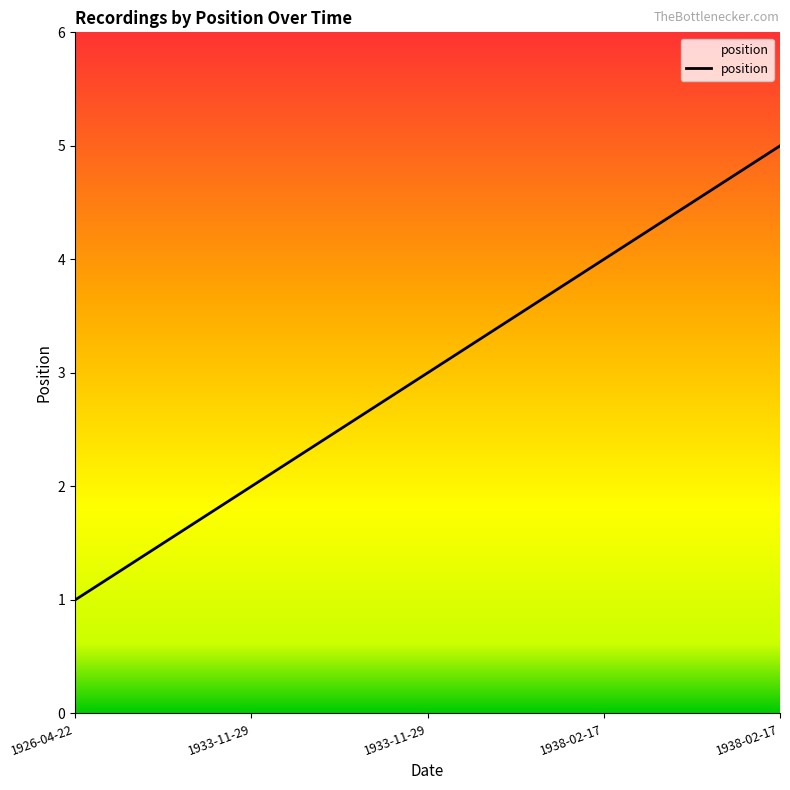

What is the sum of the values at 1933-11-29 and 1933-11-29?

5